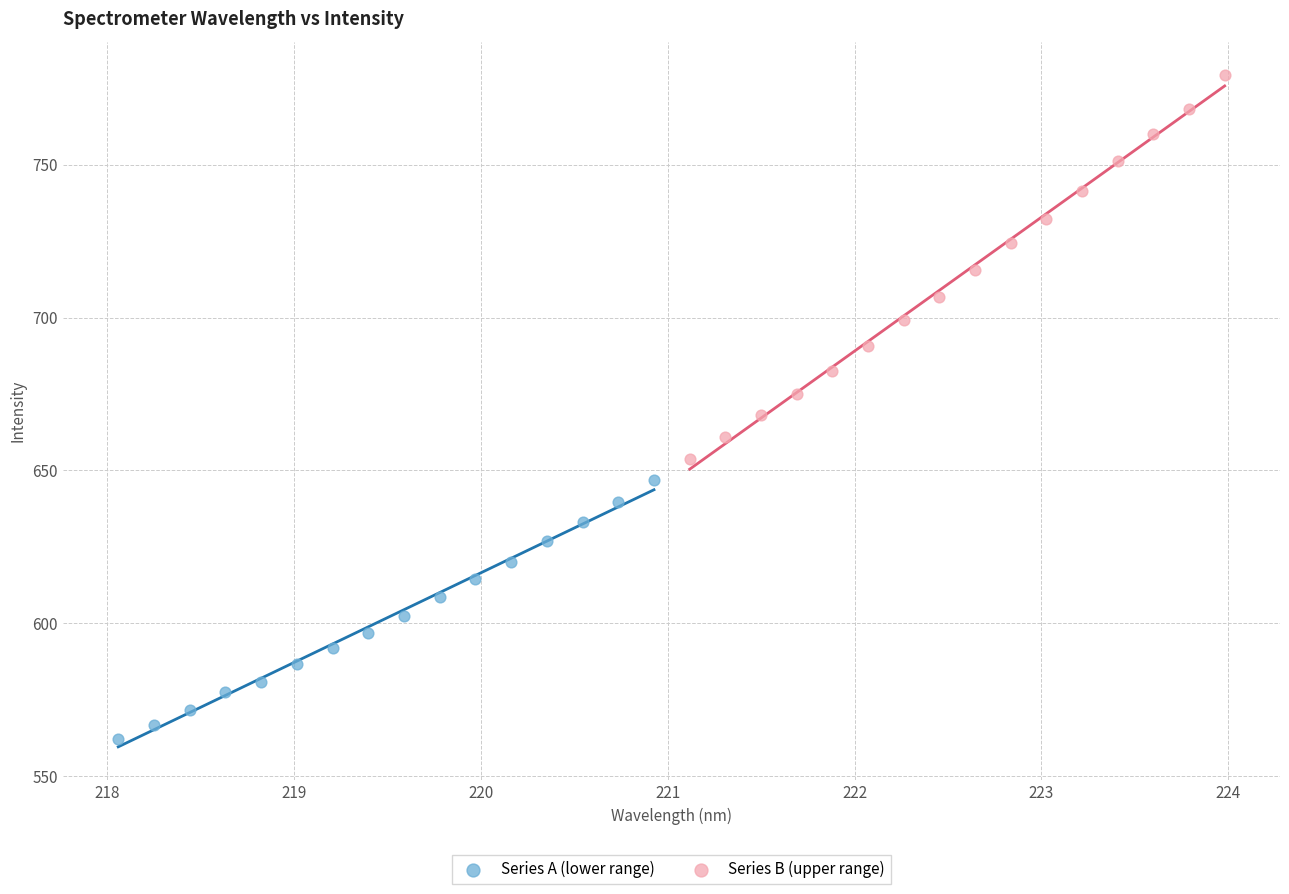

Which series has the widest spread of Y values?

Series B (upper range)